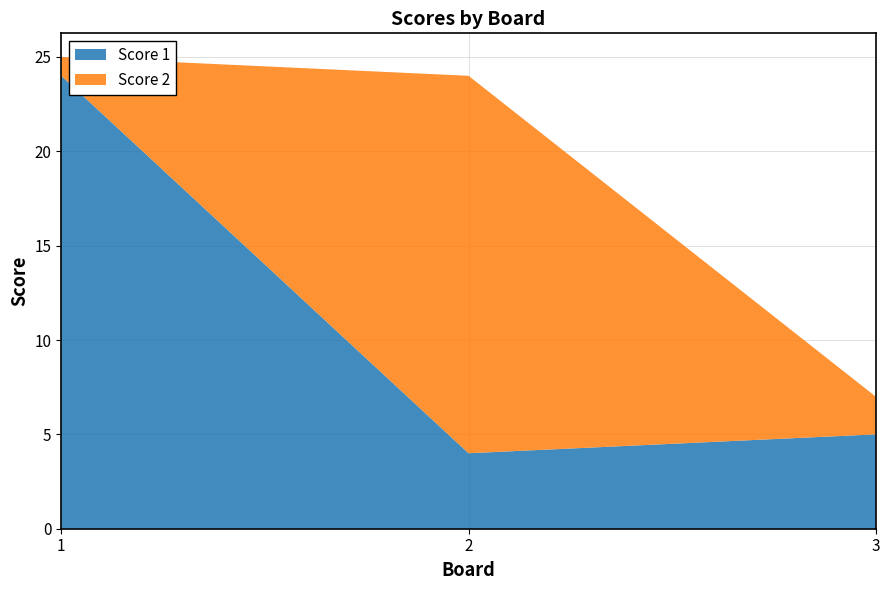

Reading left to right, what are all the values shown in this chart?

Score 1: 1=24	2=4	3=5
Score 2: 1=1	2=20	3=2